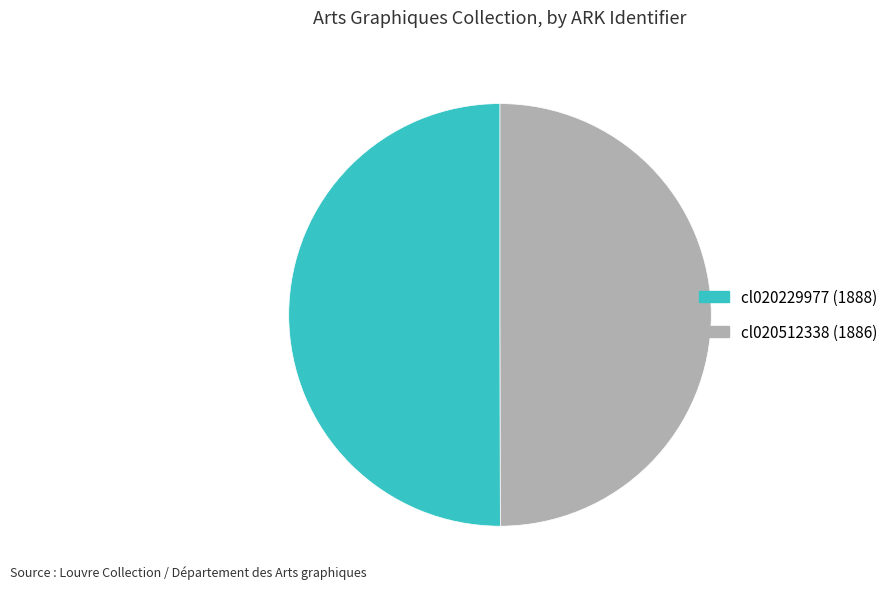

Is it true that cl020229977 (1888) is 50% of the pie?

True